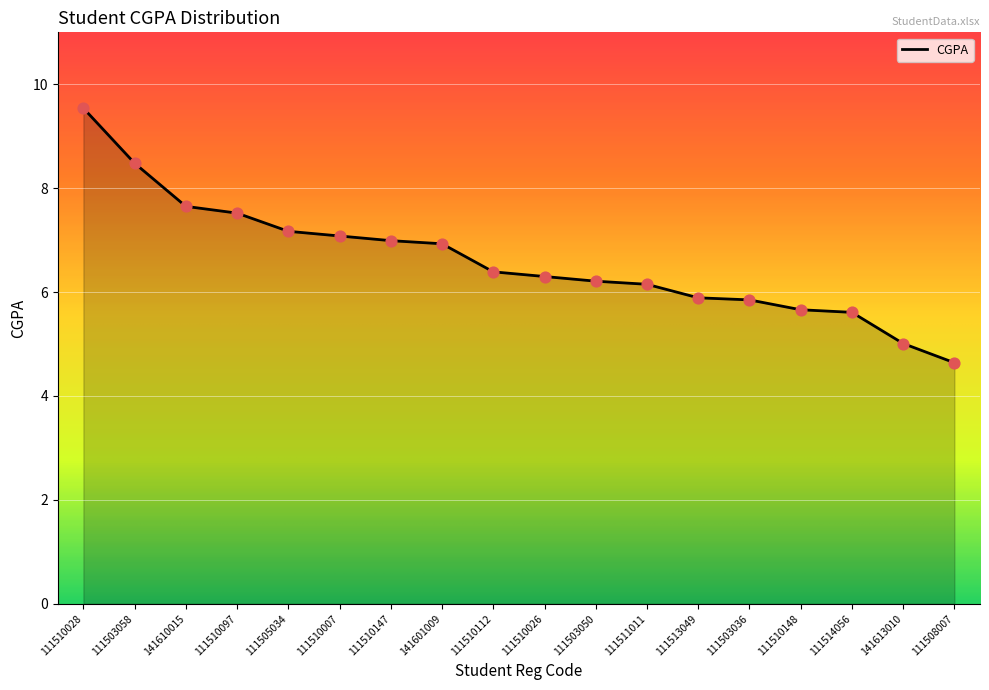

What is the change in value from 111510112 to 141613010?

-1.4